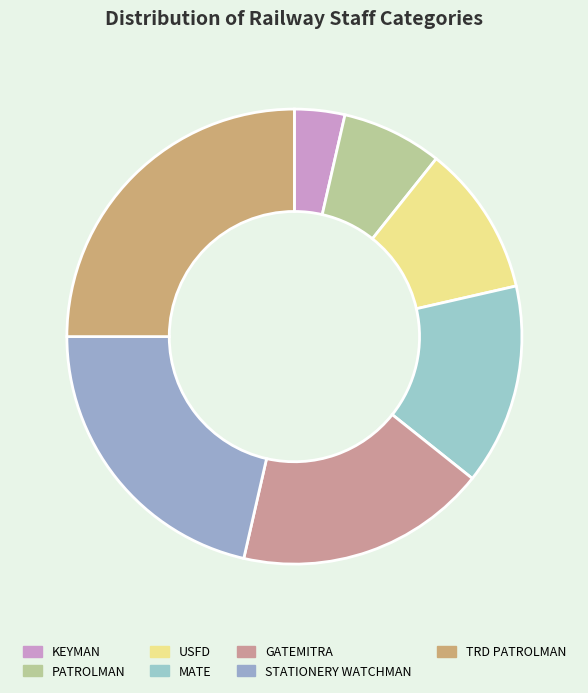

Is there any slice that represents more than half of the pie?

No